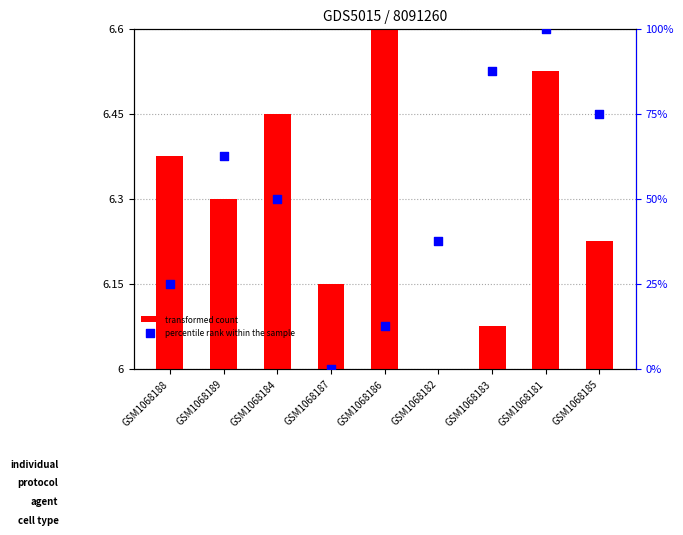

Is the value of percentile rank within the sample at GSM1068188 greater than the value of transformed count at GSM1068187?

Yes